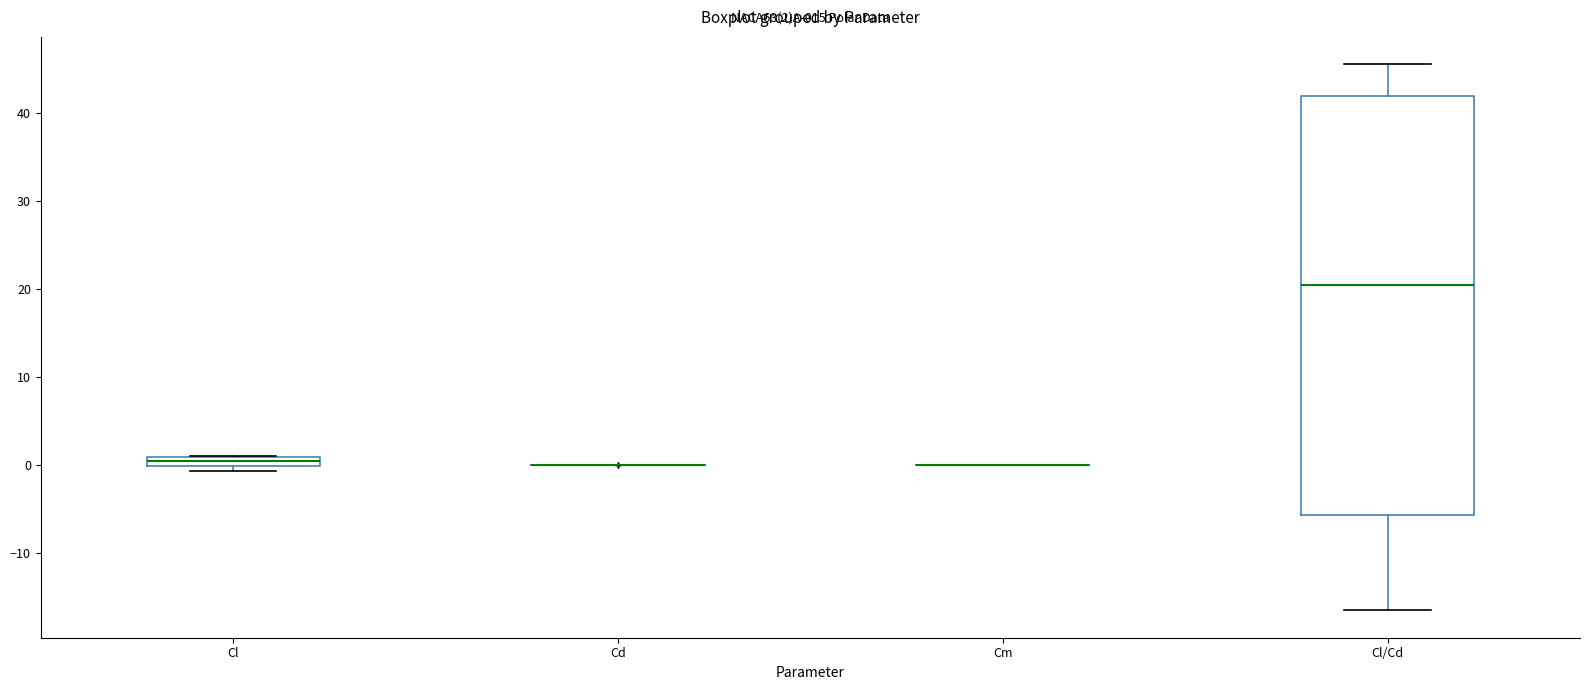

Comparing the boxes themselves (not the whiskers), which one is the tallest?

Cl/Cd